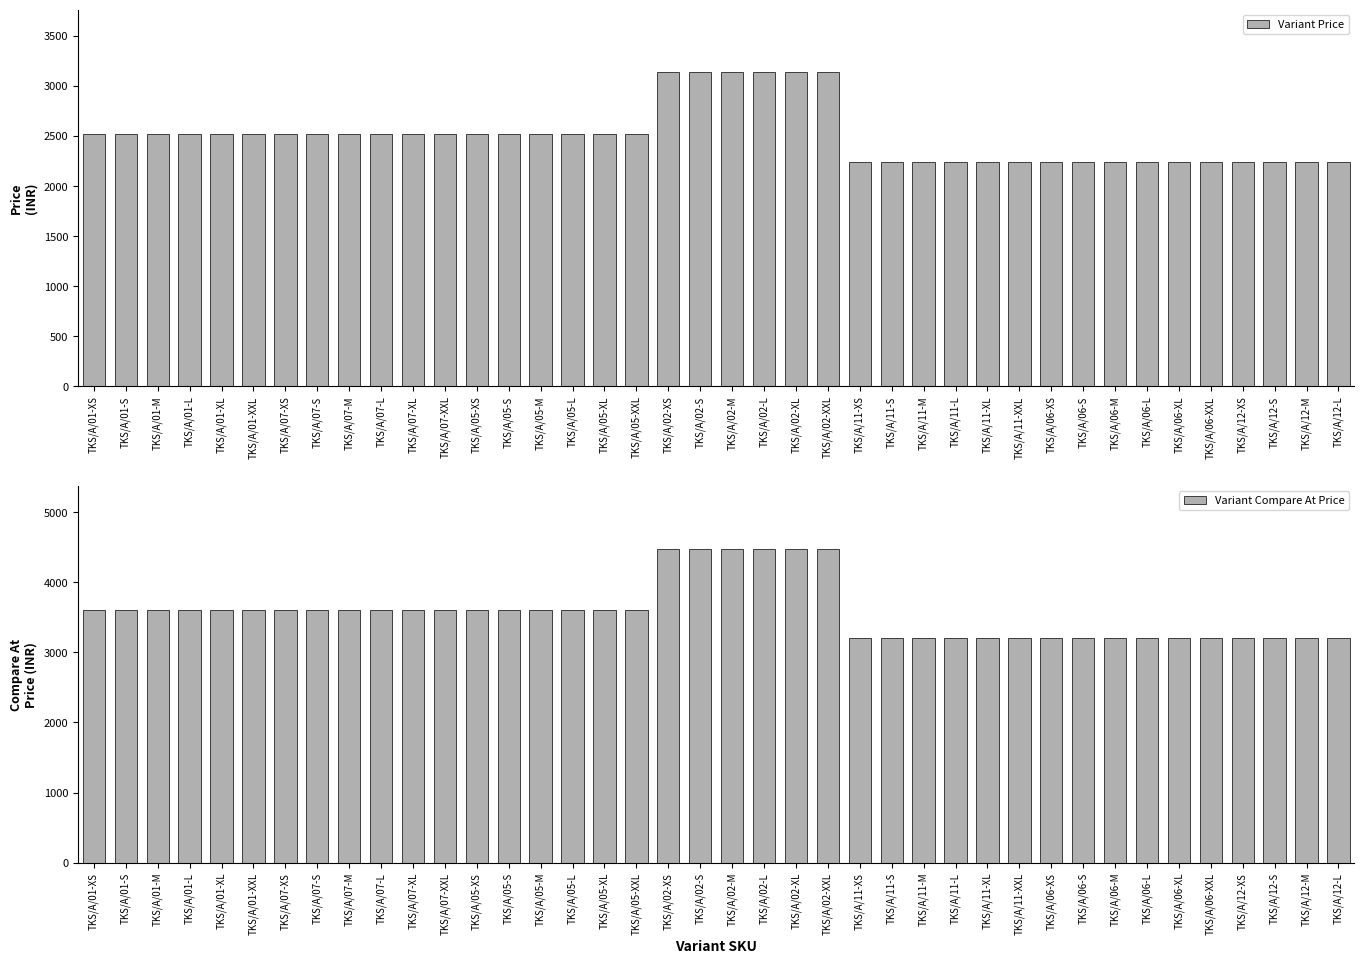

Is it true that Variant Compare At Price equals 2334 at TKS/A/02-M?

False